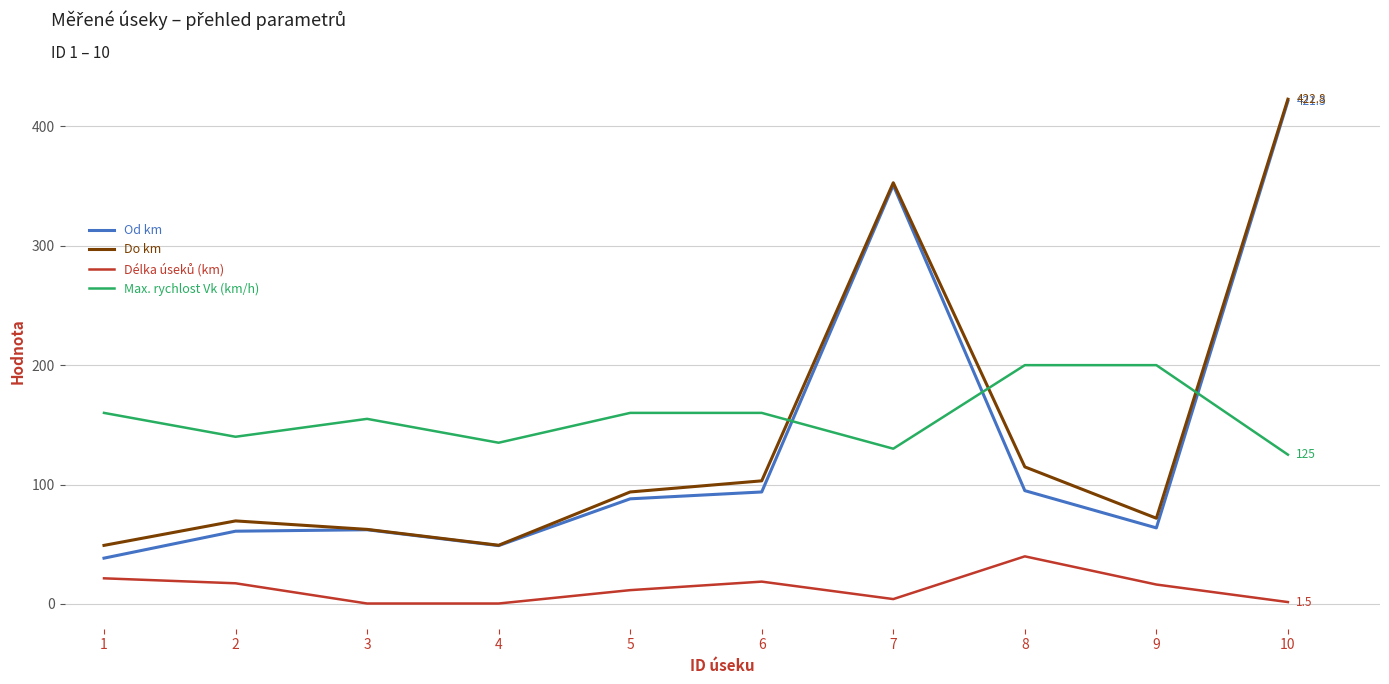

True or false: Od km and Max. rychlost Vk (km/h) cross at least once.

True